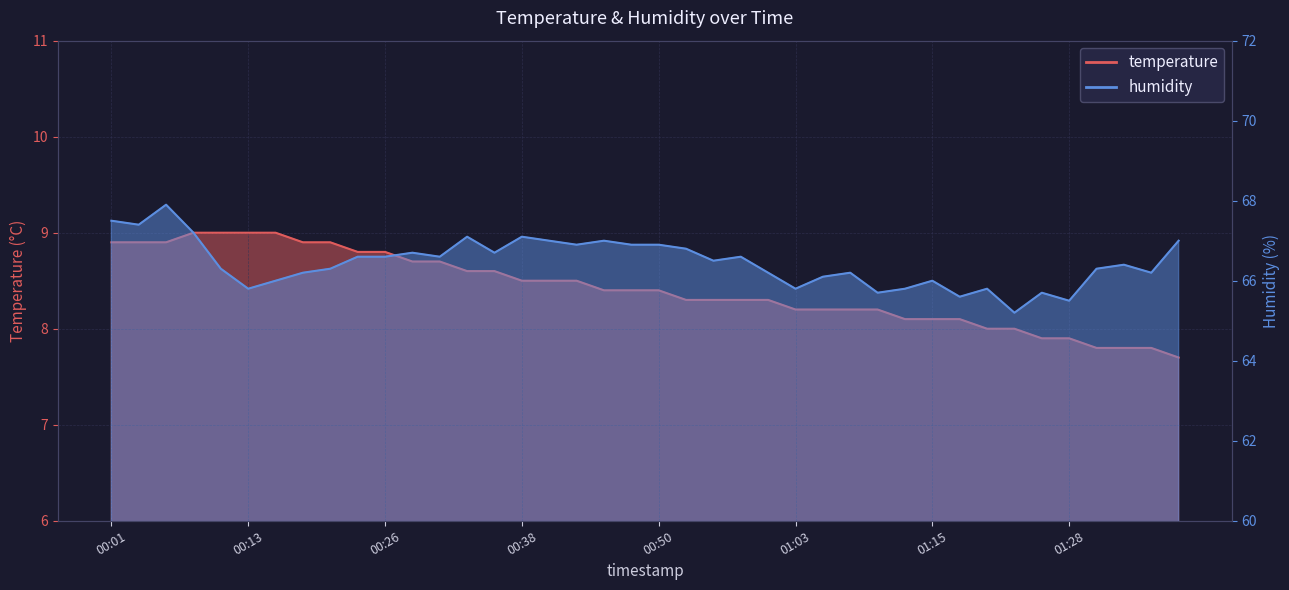

At which label does temperature reach its minimum?

01:38